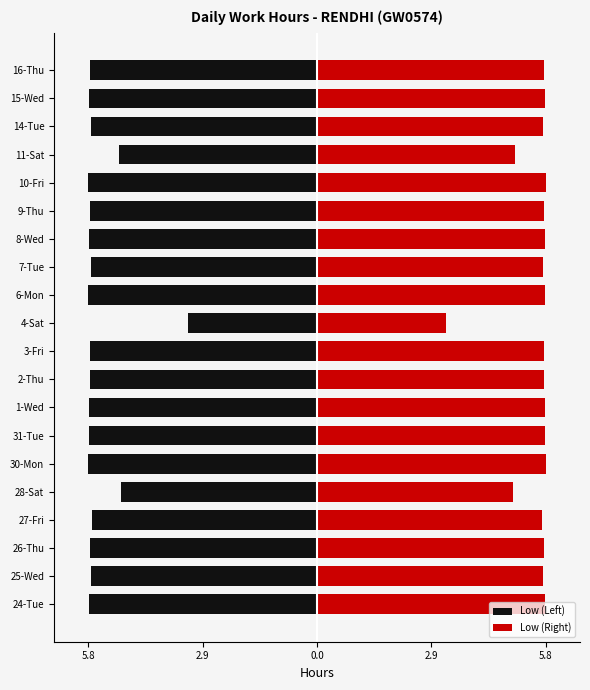

What is the minimum value for Low (Left)?

-5.8